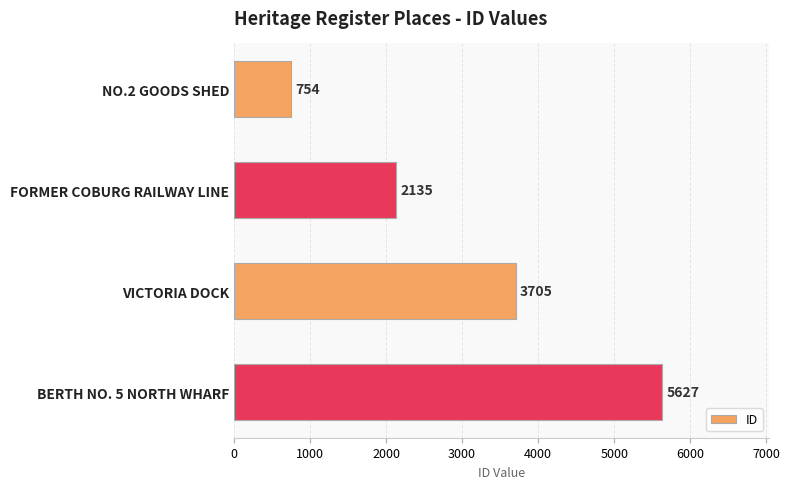

What is the difference between the maximum and minimum values?

4873